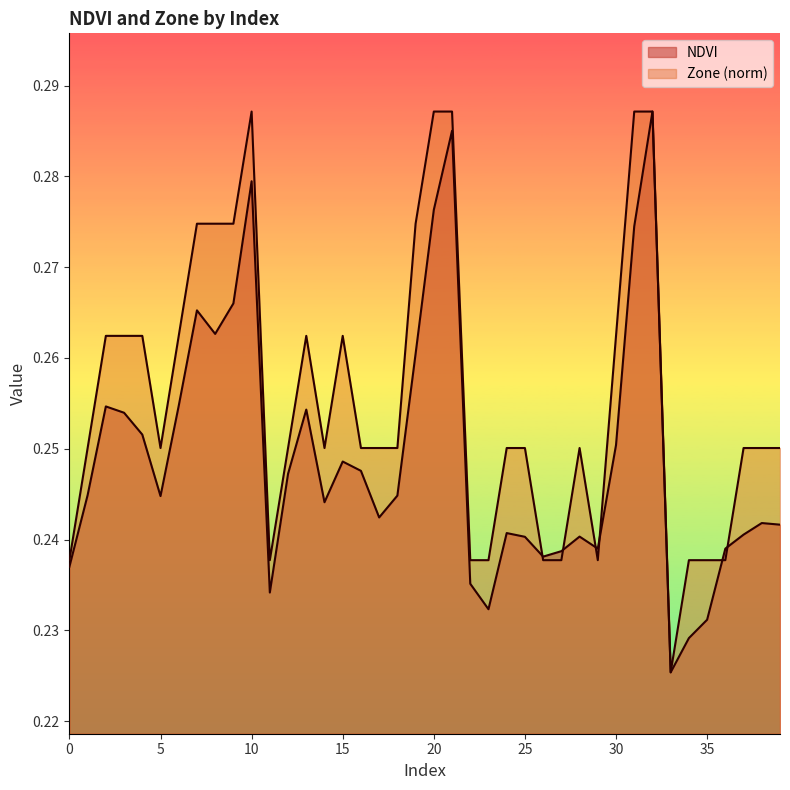

The NDVI series shows 0.1 at 32. True or false?

False